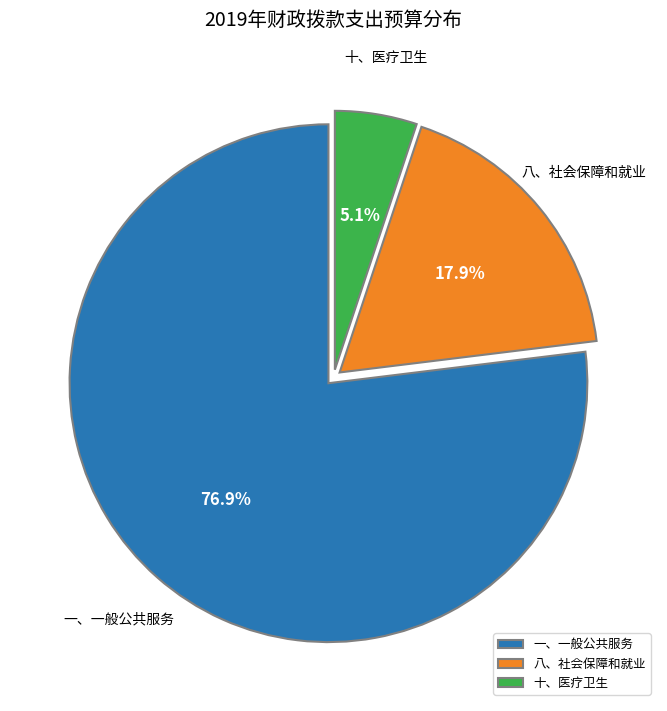

Rank the categories by value from lowest to highest.

十、医疗卫生, 八、社会保障和就业, 一、一般公共服务